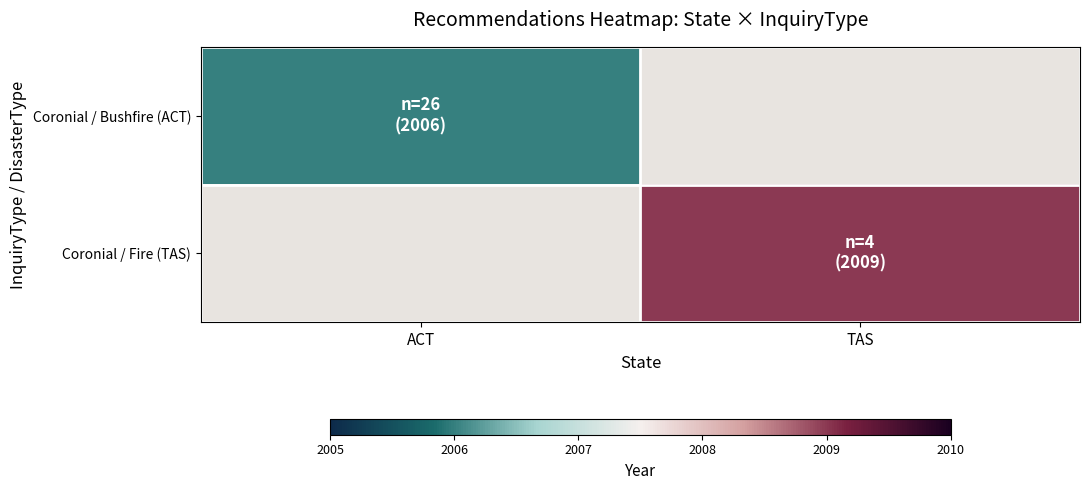

Rank the series by their average value, from lowest to highest.

Coronial / Bushfire (ACT), Coronial / Fire (TAS)